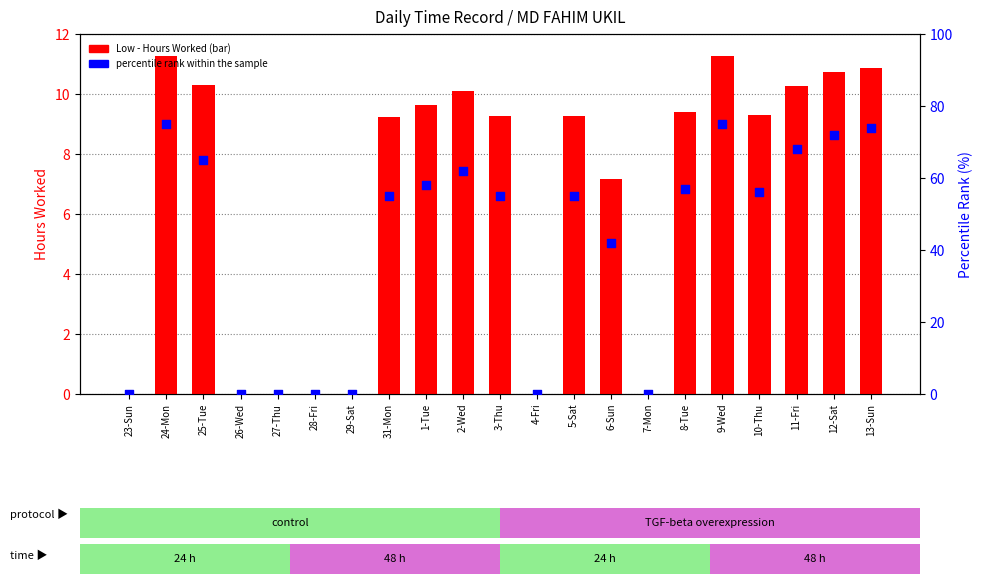

At which category is the sum across all series the highest?

24-Mon